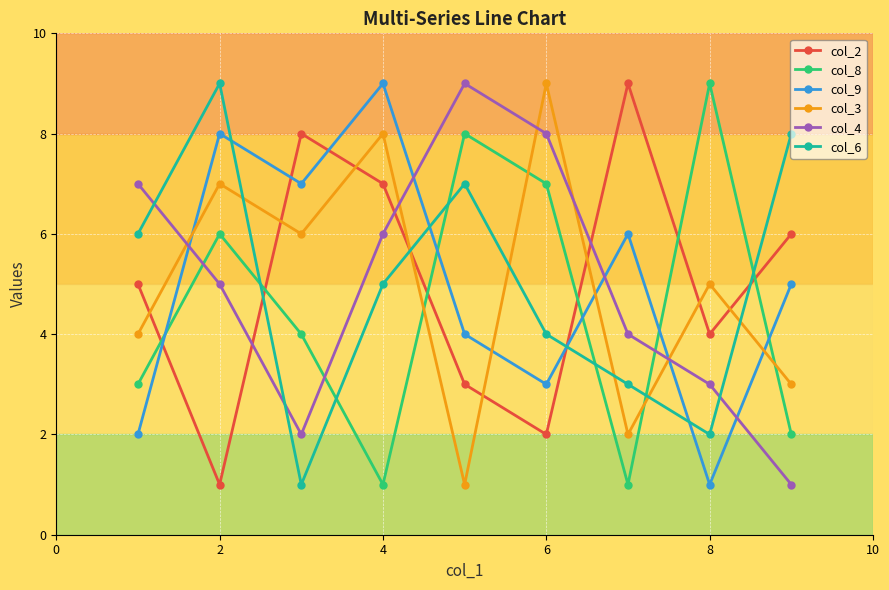

What is the maximum value shown in the chart?

9